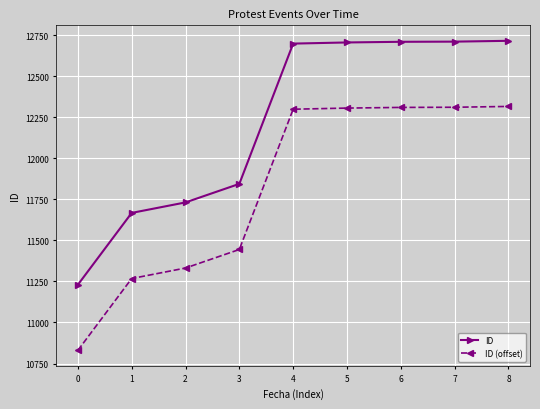

The ID series shows 11732 at 2. True or false?

True